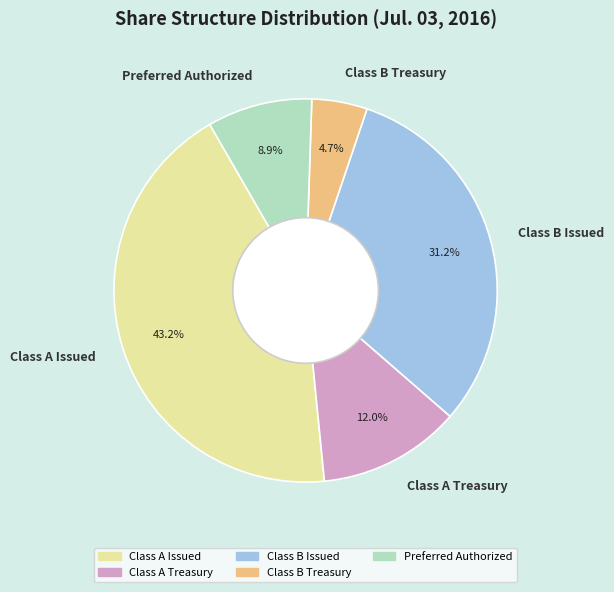

To the nearest percent, what is the average slice percentage?

20%